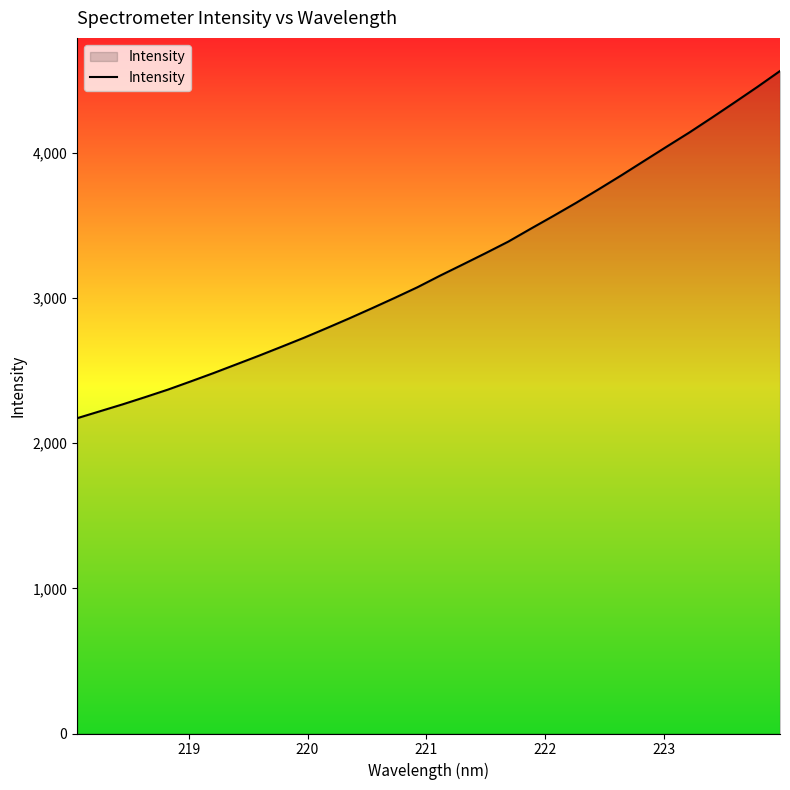

What is the smallest value displayed?

2172.5